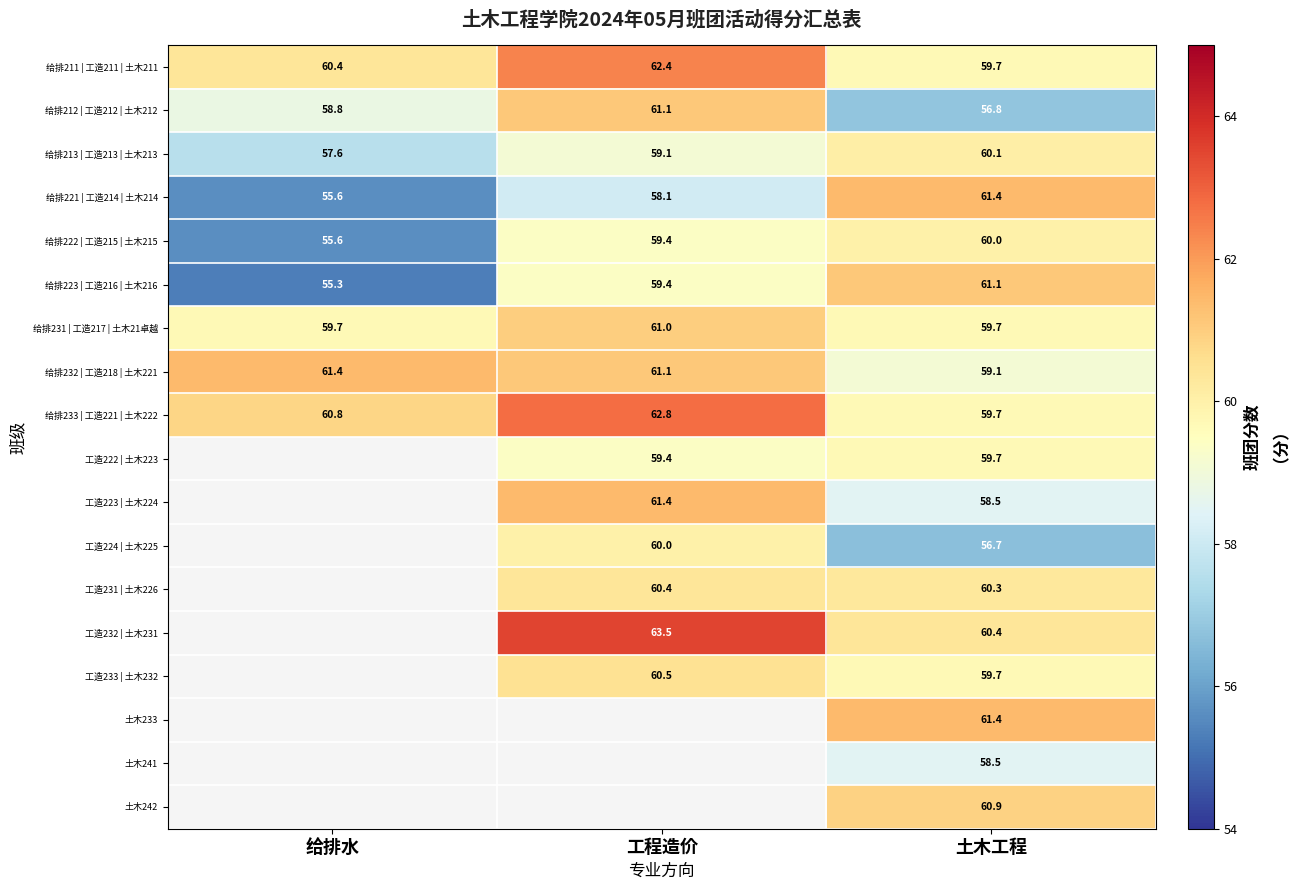

At which label is 给排222 | 工造215 | 土木215 closest to 57?

给排水